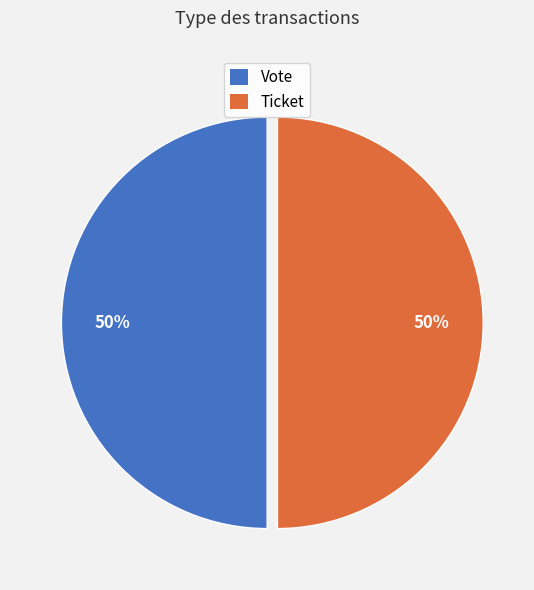

To the nearest percent, what is the average slice percentage?

50%